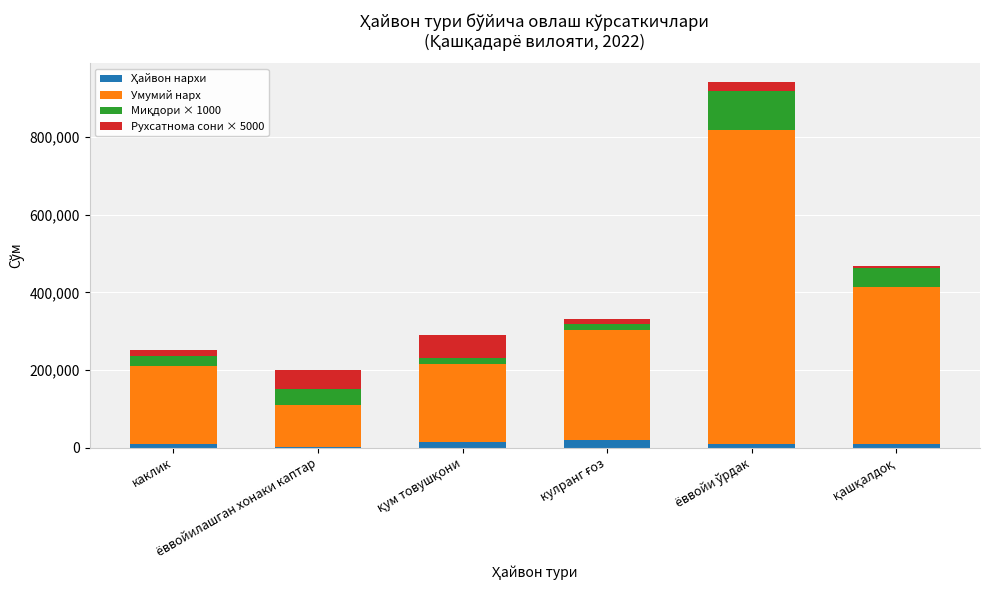

What is the difference between the maximum and minimum values in the Ҳайвон нархи series?

16200